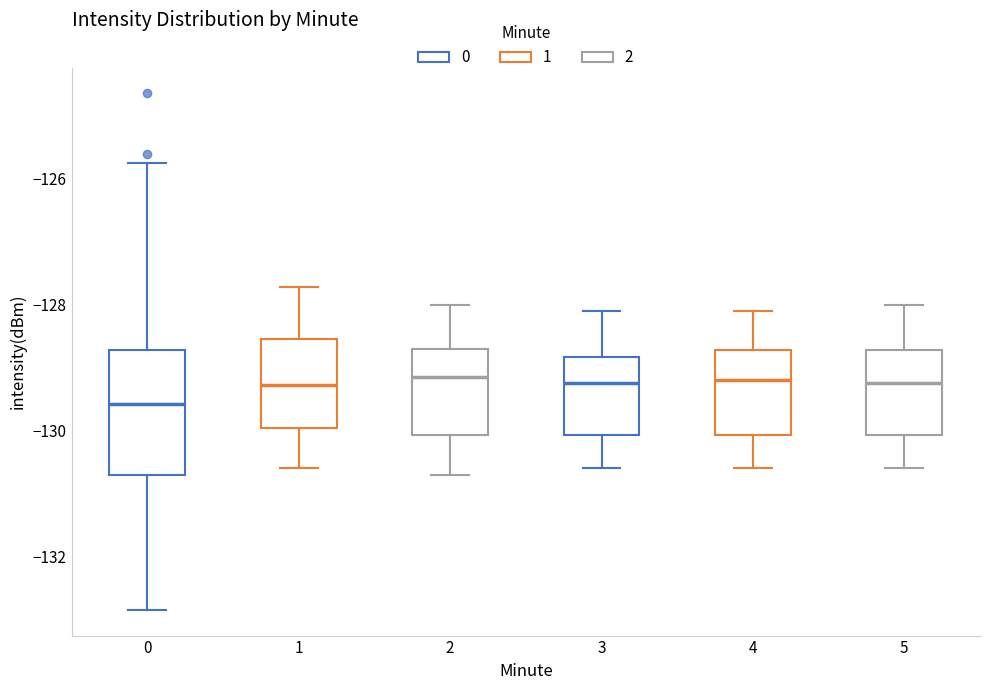

Which box is the tallest, from its lower edge to its upper edge?

0